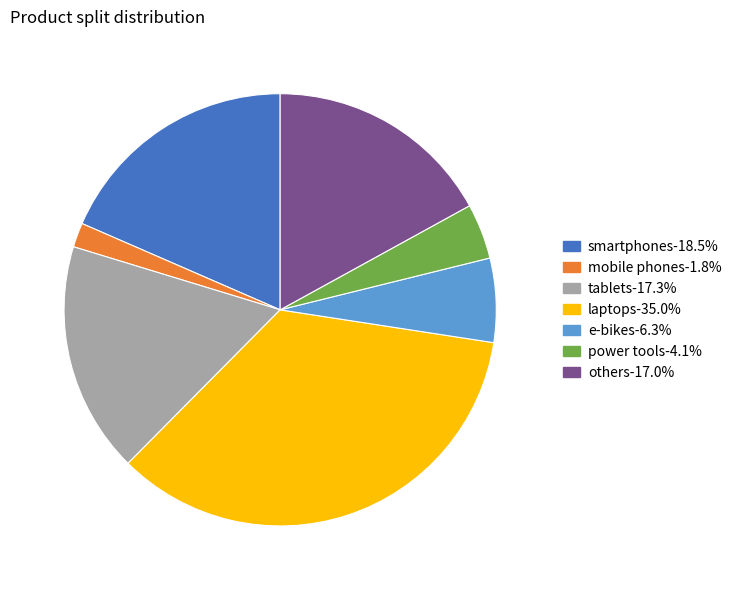

Between mobile phones and e-bikes, which is larger?

e-bikes